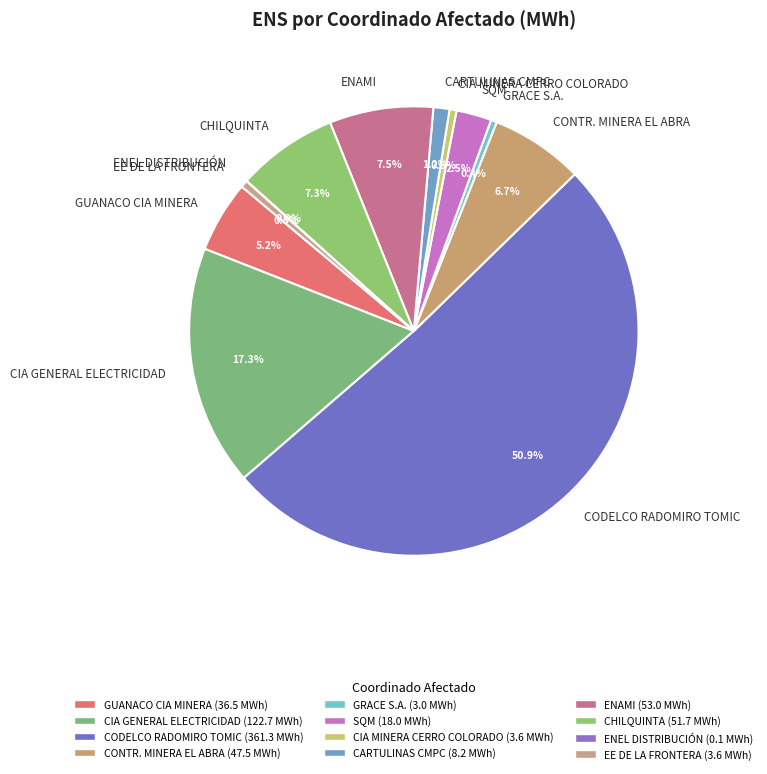

Which category has the biggest portion of the pie?

CODELCO RADOMIRO TOMIC